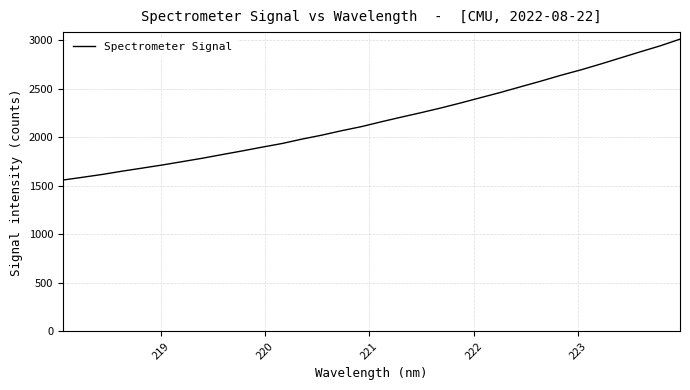

What is the maximum value shown in the chart?

3008.6